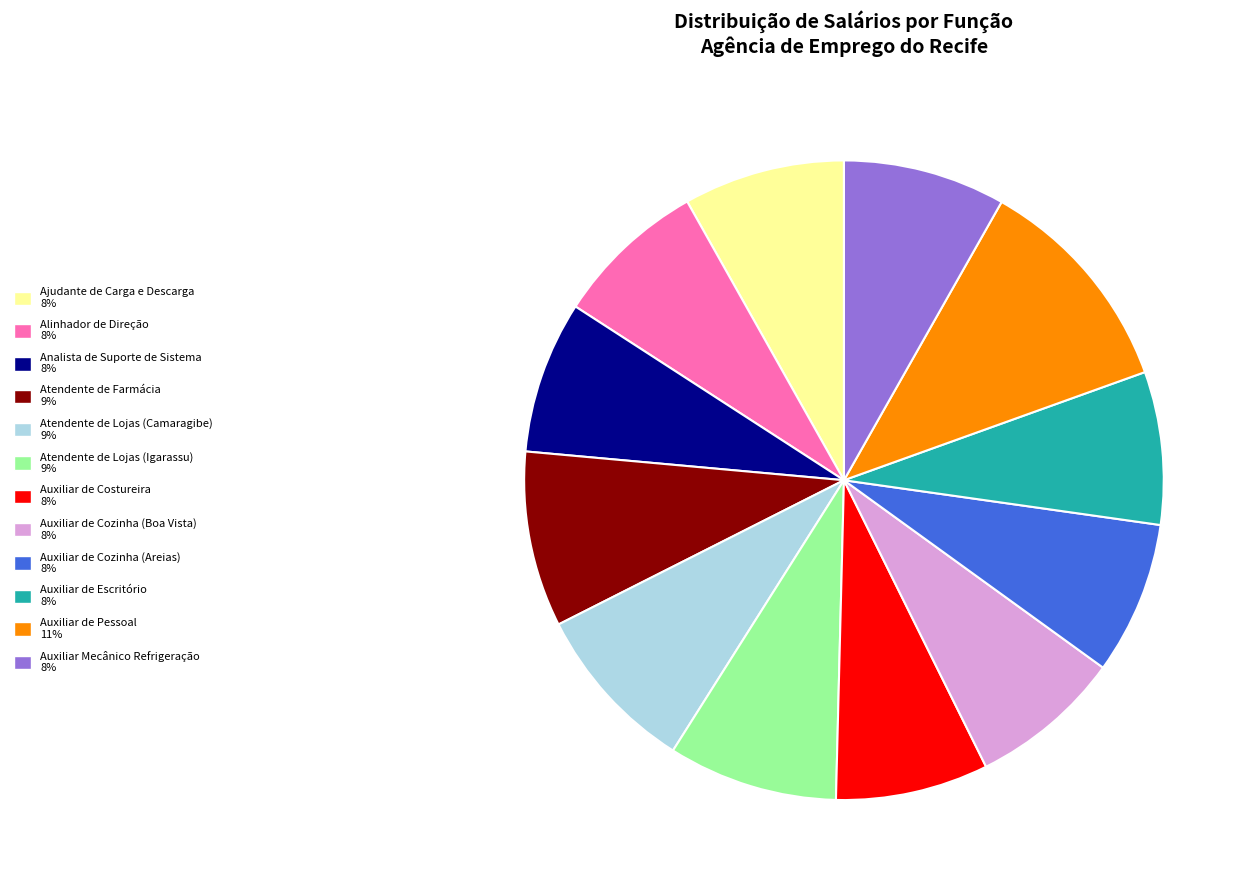

Which slice is the largest?

Auxiliar de Pessoal